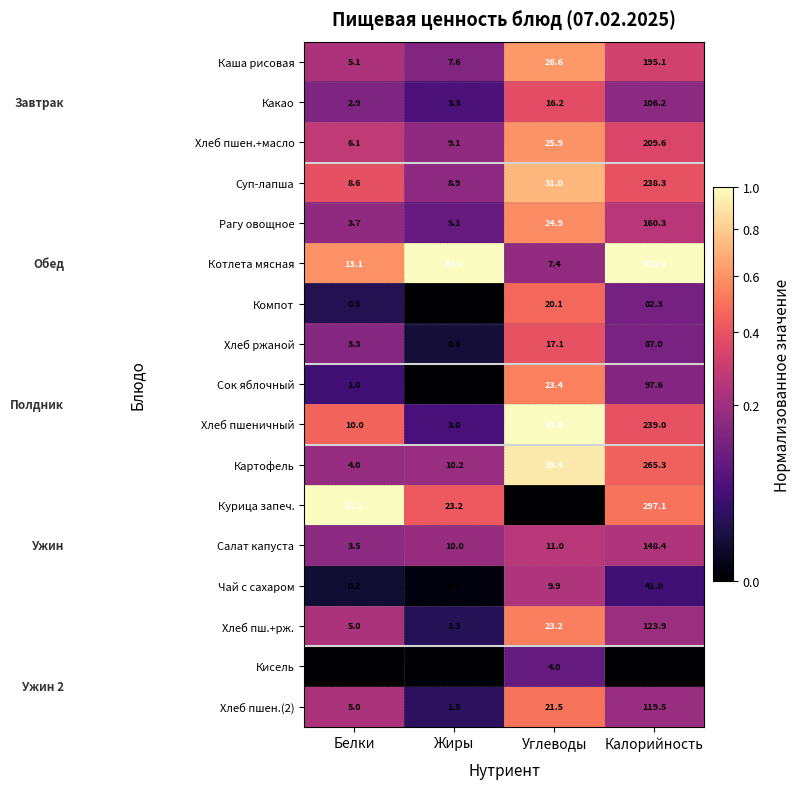

What is the maximum value shown in the chart?

575.0